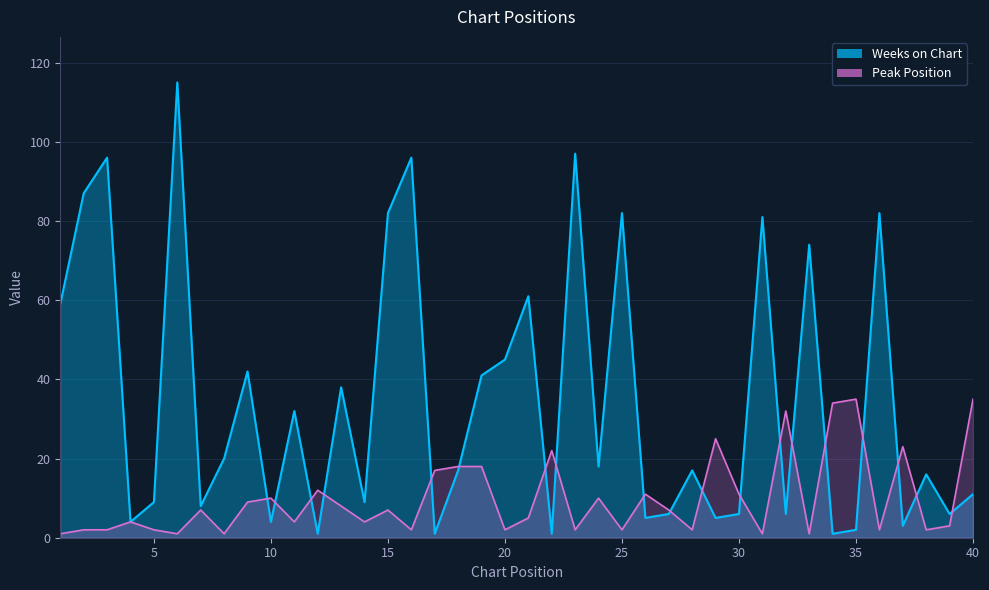

Is it true that Peak Position equals 5 at 10?

False